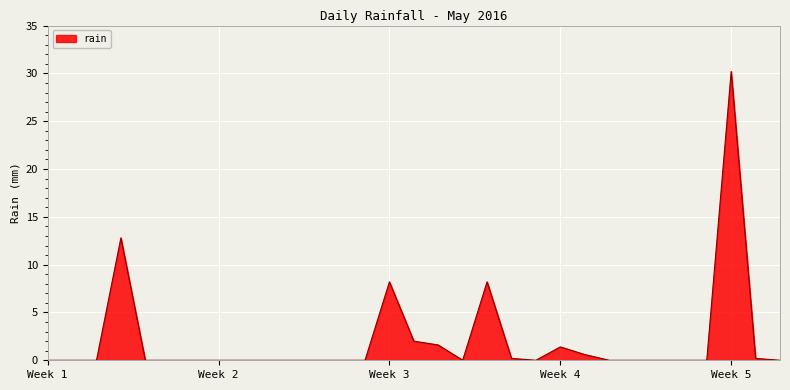

How many lines are shown in the chart?

1